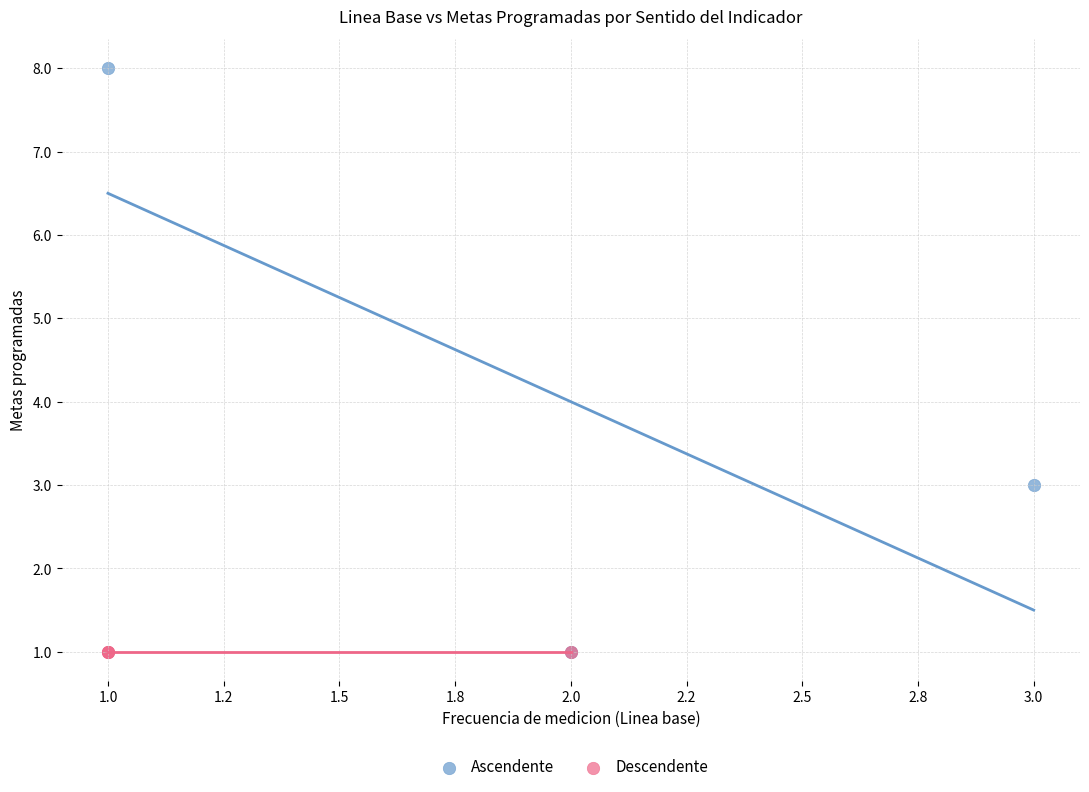

Which series contains the highest Y value?

Ascendente